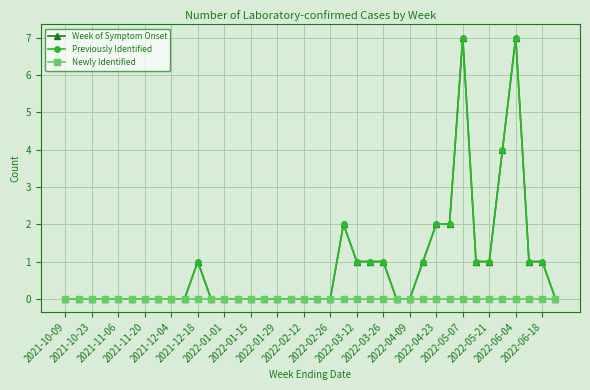

List the series in order of their peak value, lowest first.

Newly Identified, Week of Symptom Onset, Previously Identified